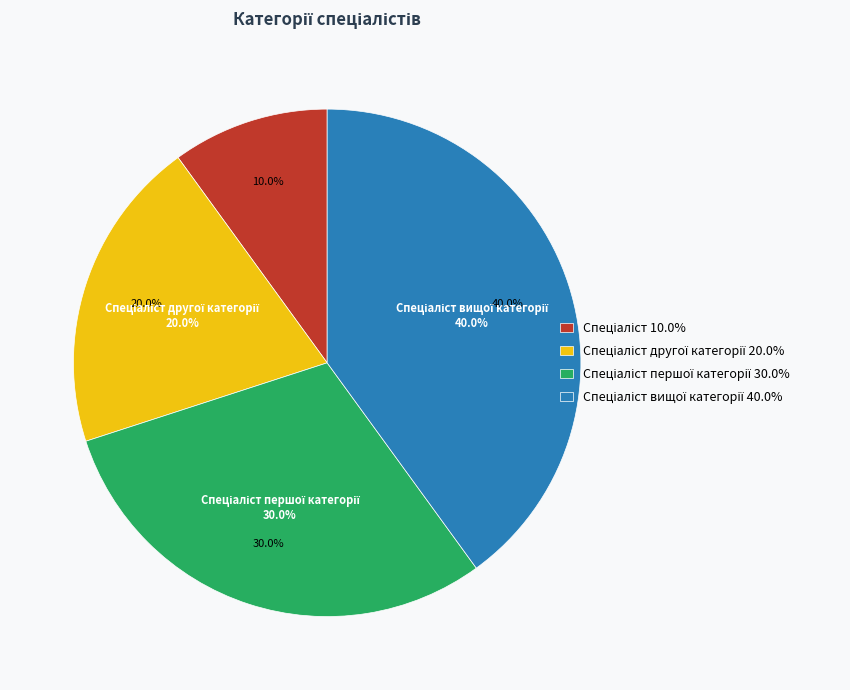

Do Спеціаліст and Спеціаліст першої категорії together represent more than half of the pie?

No